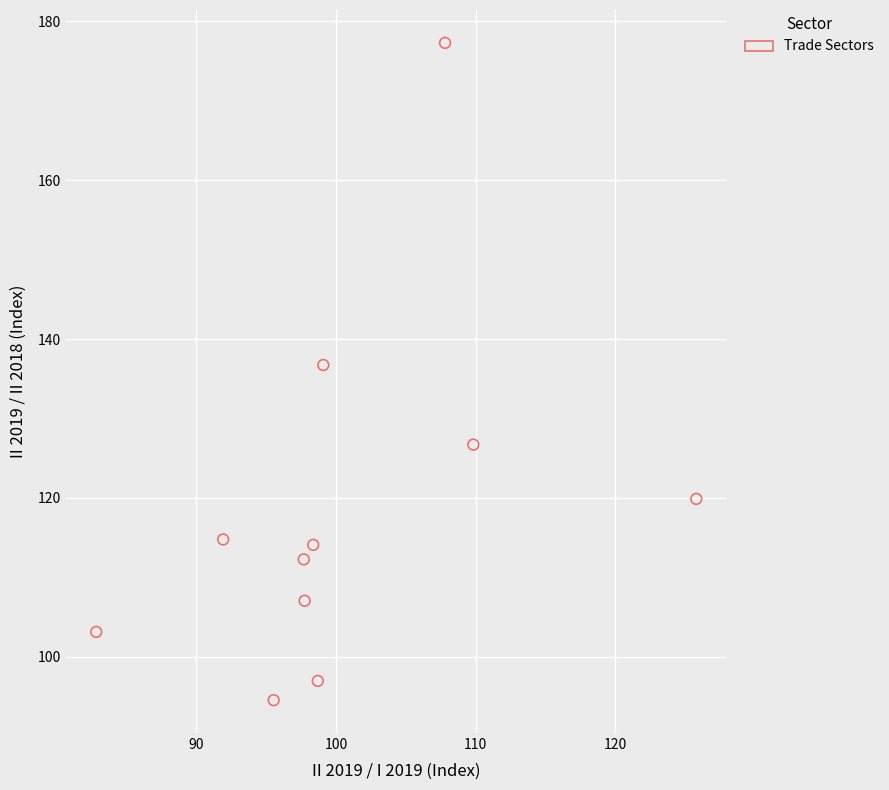

What Y value in the scatter plot is closest to 135?

136.7